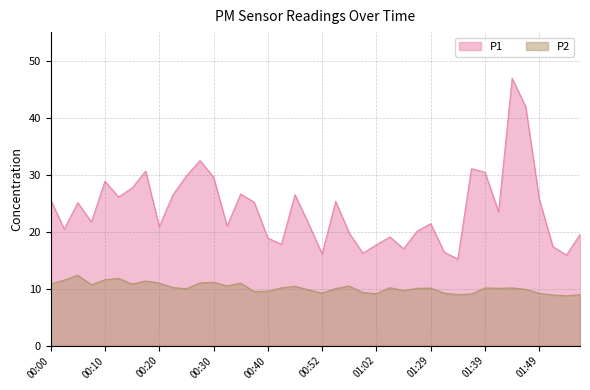

At which category does the chart reach its peak across all series?

01:44